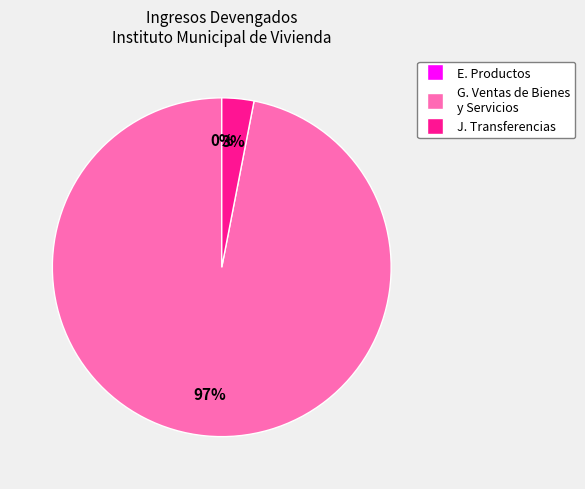

Does any single category account for the majority?

Yes